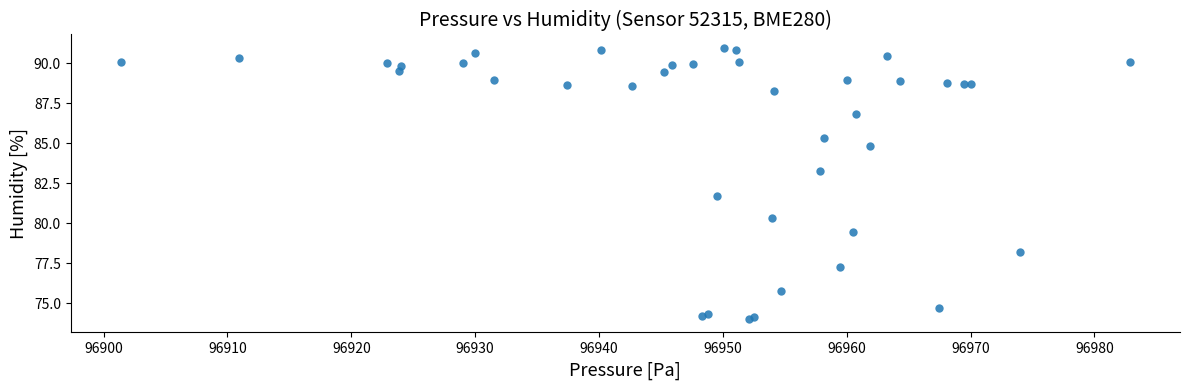

What Y value in the scatter plot is closest to 82?

81.7